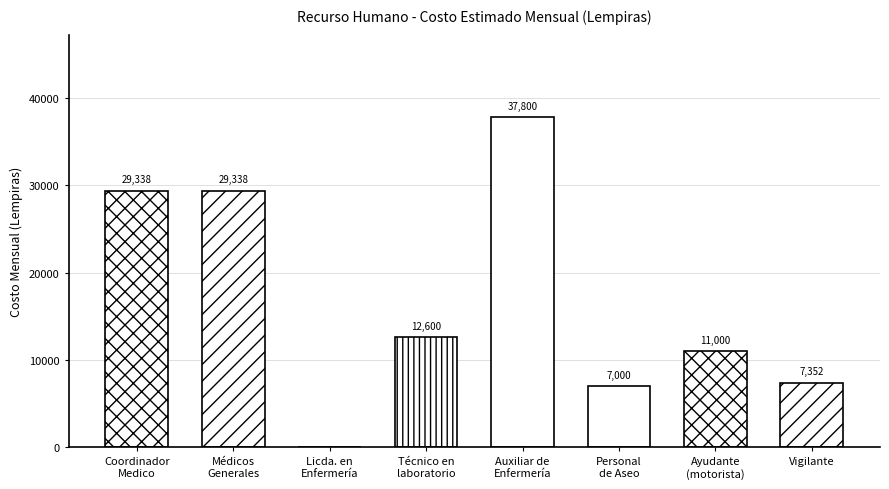

What position from the left is Vigilante?

8